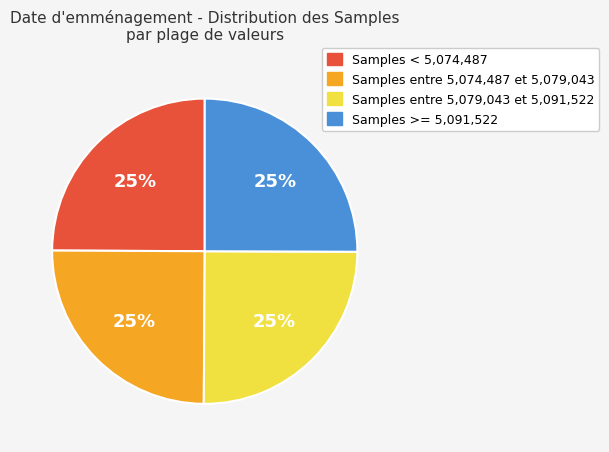

To the nearest percent, what is the average slice percentage?

25%